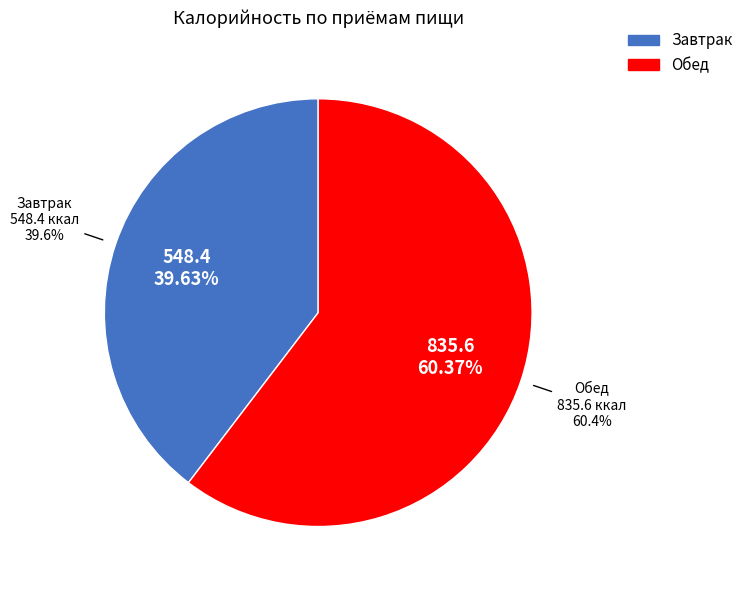

What is the change in value from Завтрак to Обед?

+287.2